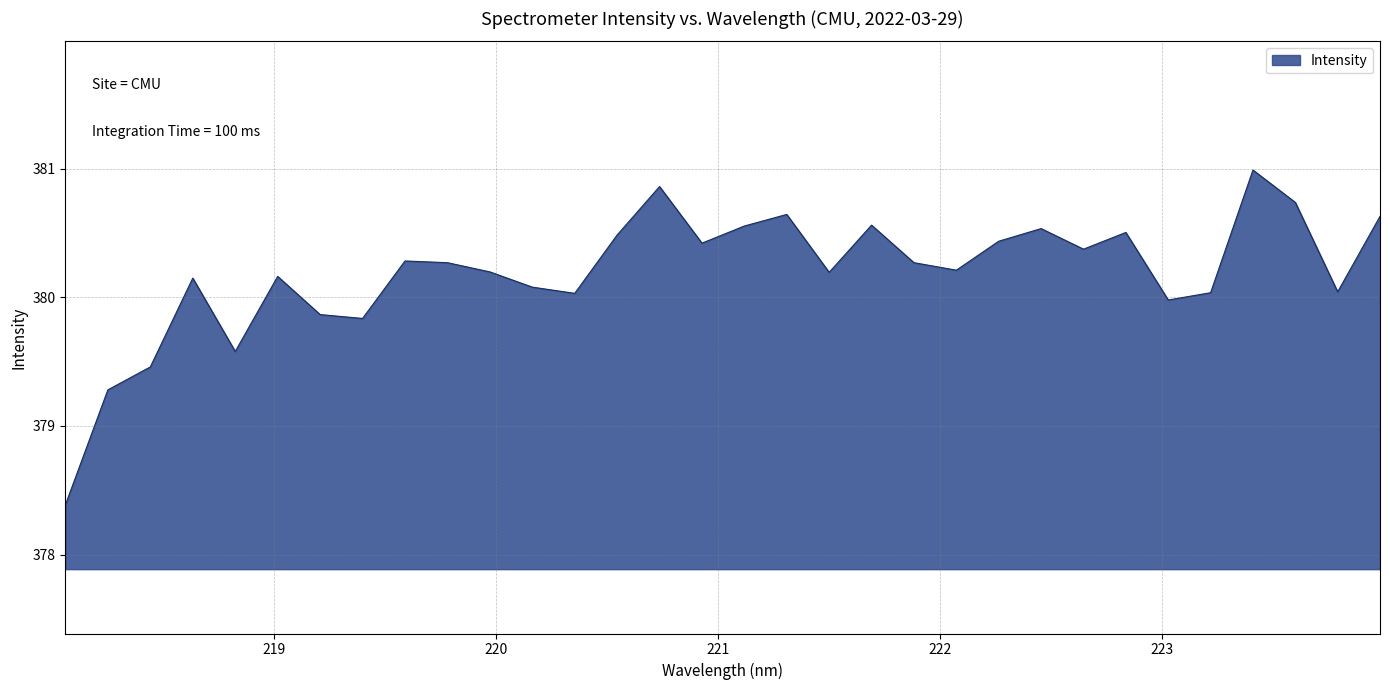

What is the minimum value shown in the chart?

378.4